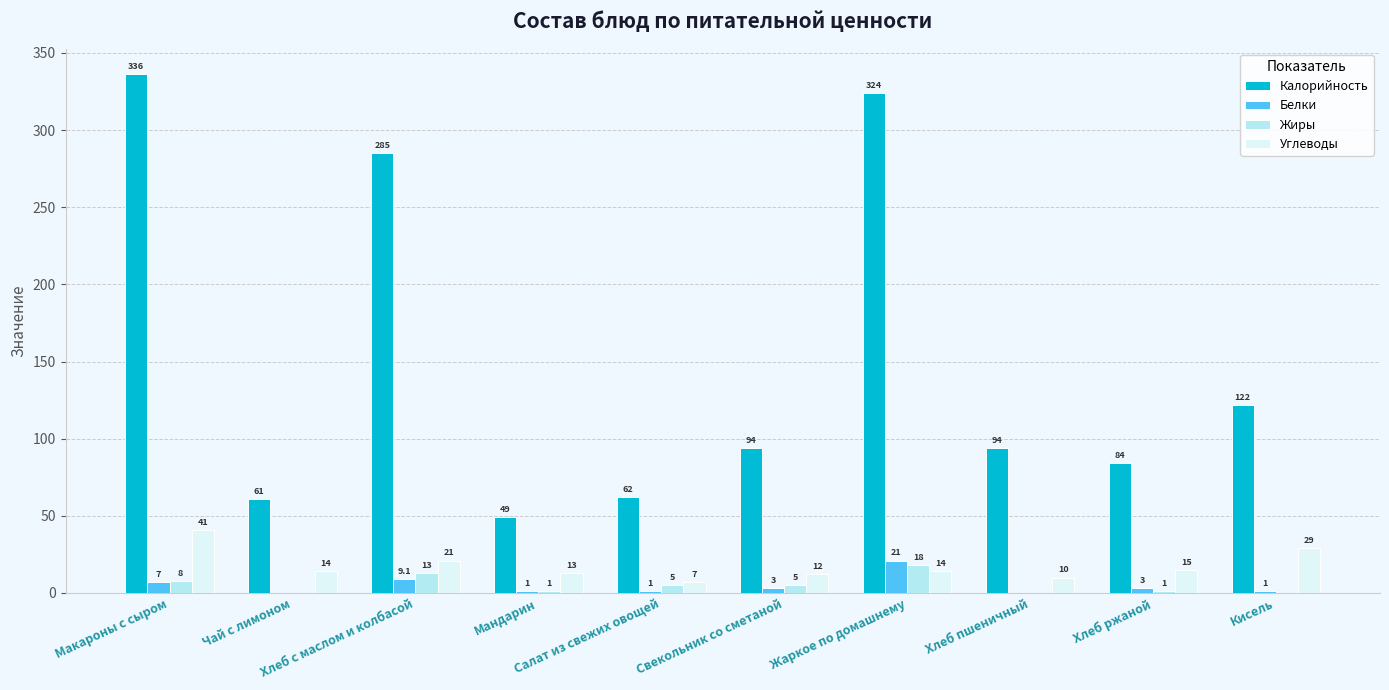

What is the approximate value of Калорийность at Макароны с сыром?

336.0